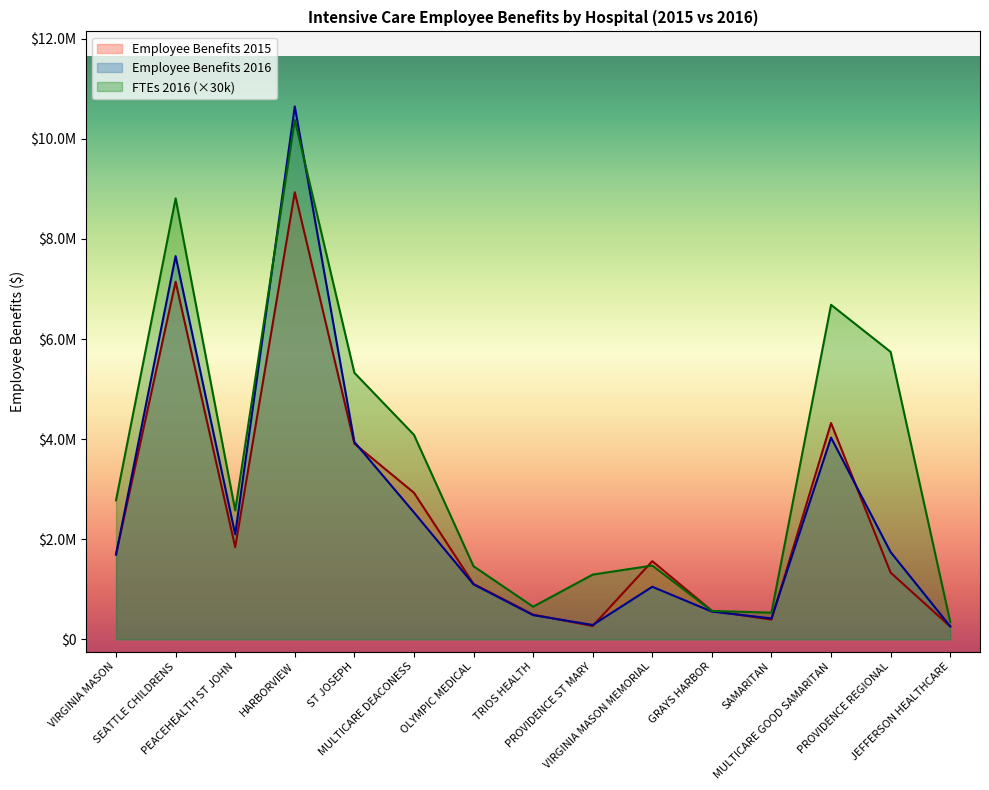

Rank the series by their maximum value, from highest to lowest.

Employee Benefits 2016, FTEs 2016 (×30k), Employee Benefits 2015